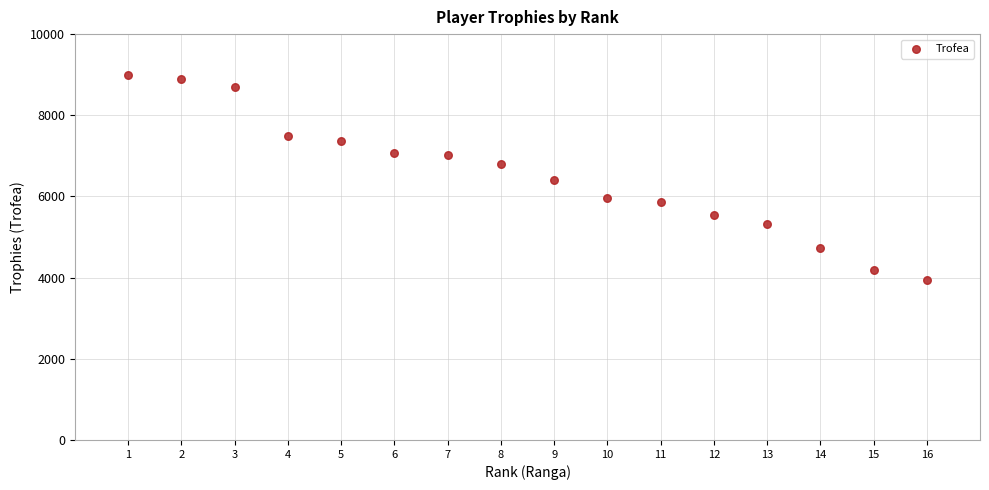

What is the range of Y values (max minus min)?

5057